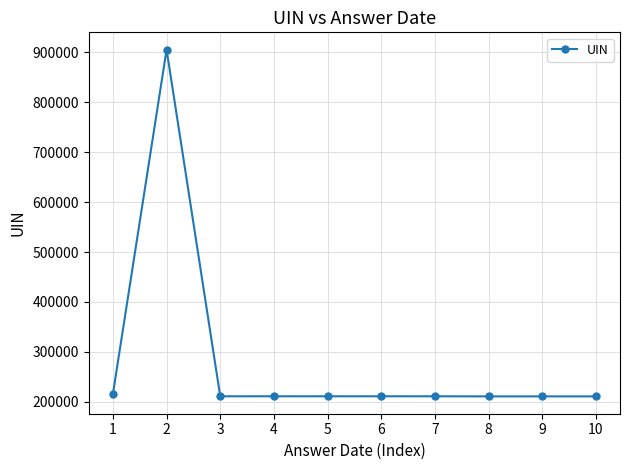

Where does the data first go above 210791?

1